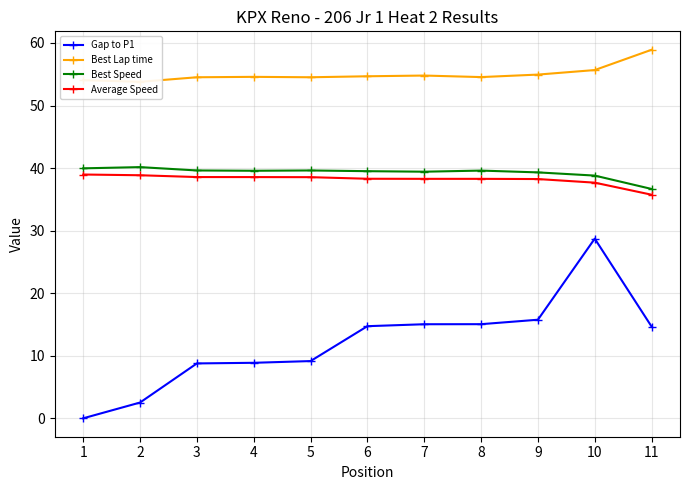

True or false: Average Speed and Best Lap time cross at least once.

False